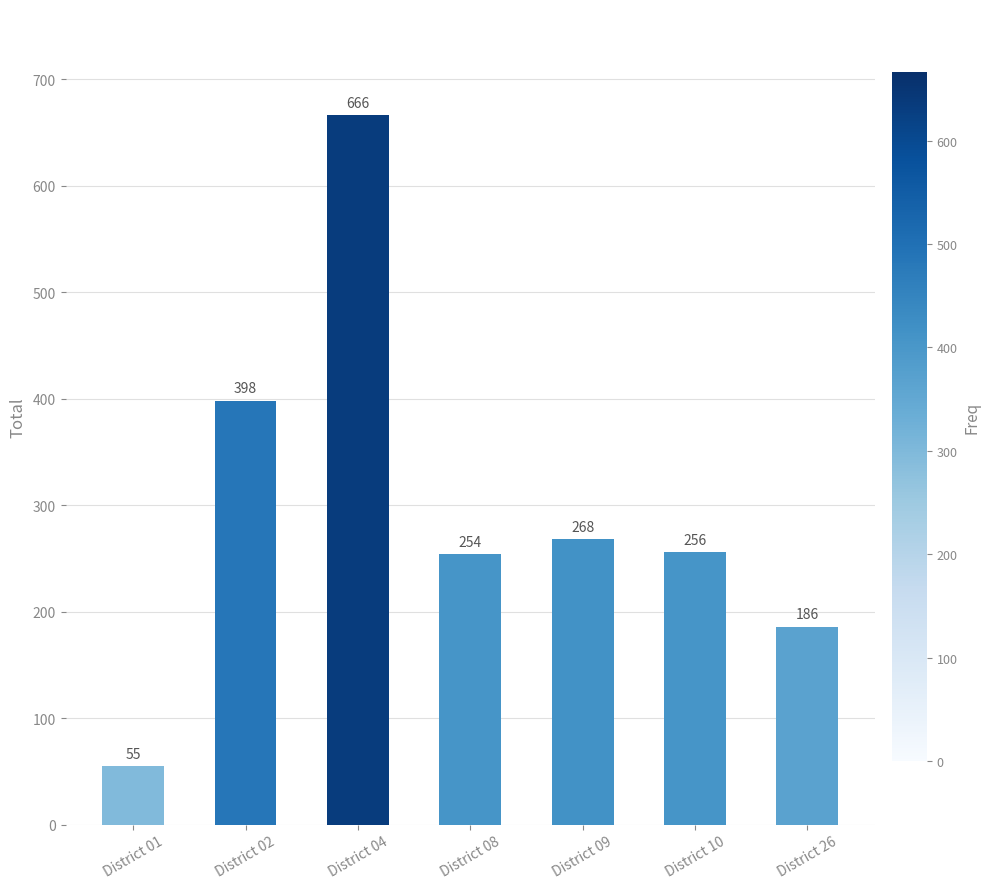

Is it true that the value at District 26 is 186?

True